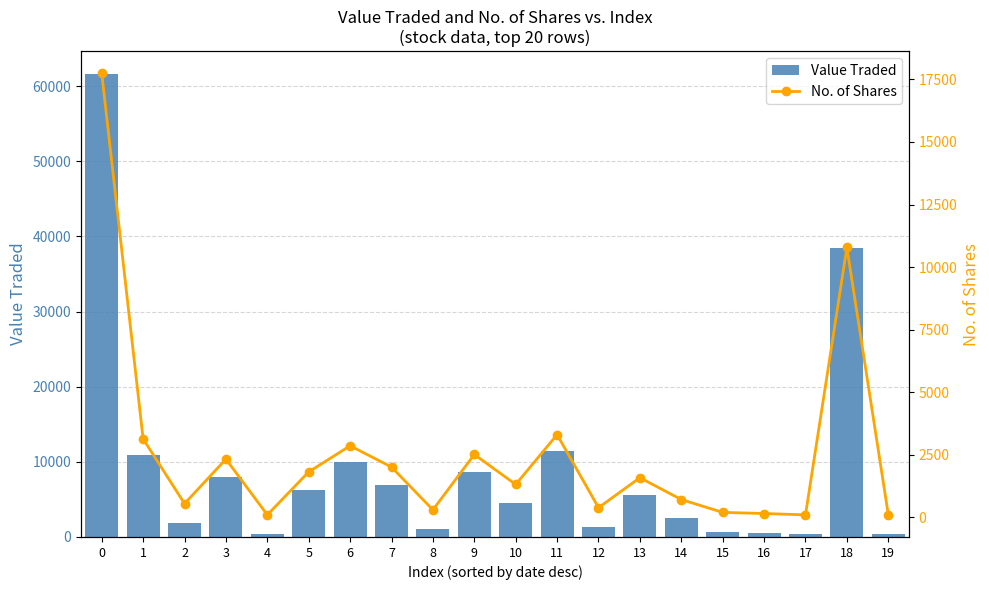

Rank the series by their average value, from lowest to highest.

No. of Shares, Value Traded